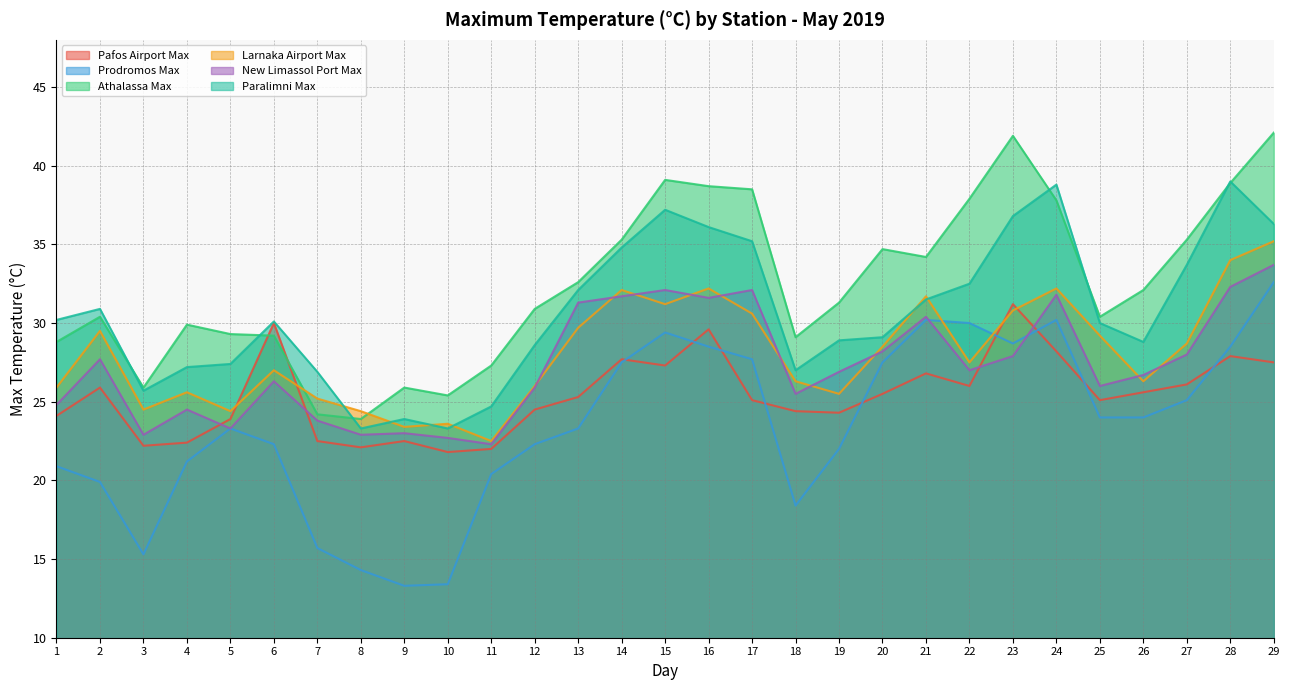

What is the total value across all series at 12?

158.2